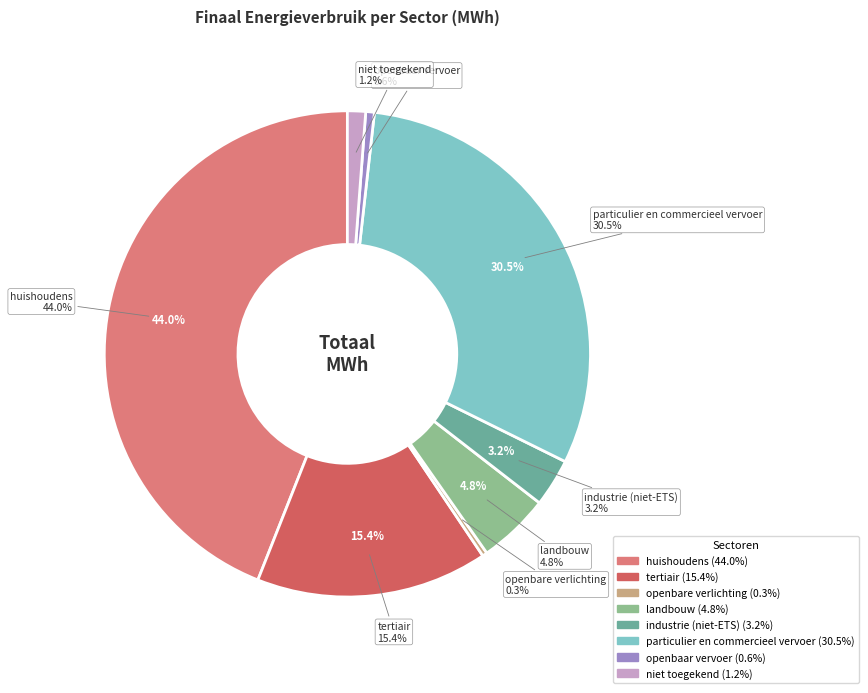

To the nearest percent, what portion does particulier en commercieel vervoer represent?

31%